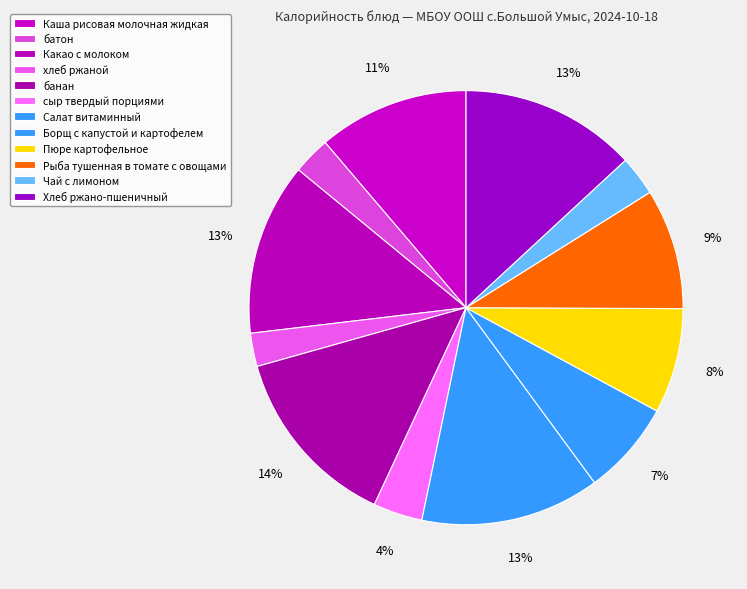

True or false: Чай с лимоном accounts for 3% of the total.

True